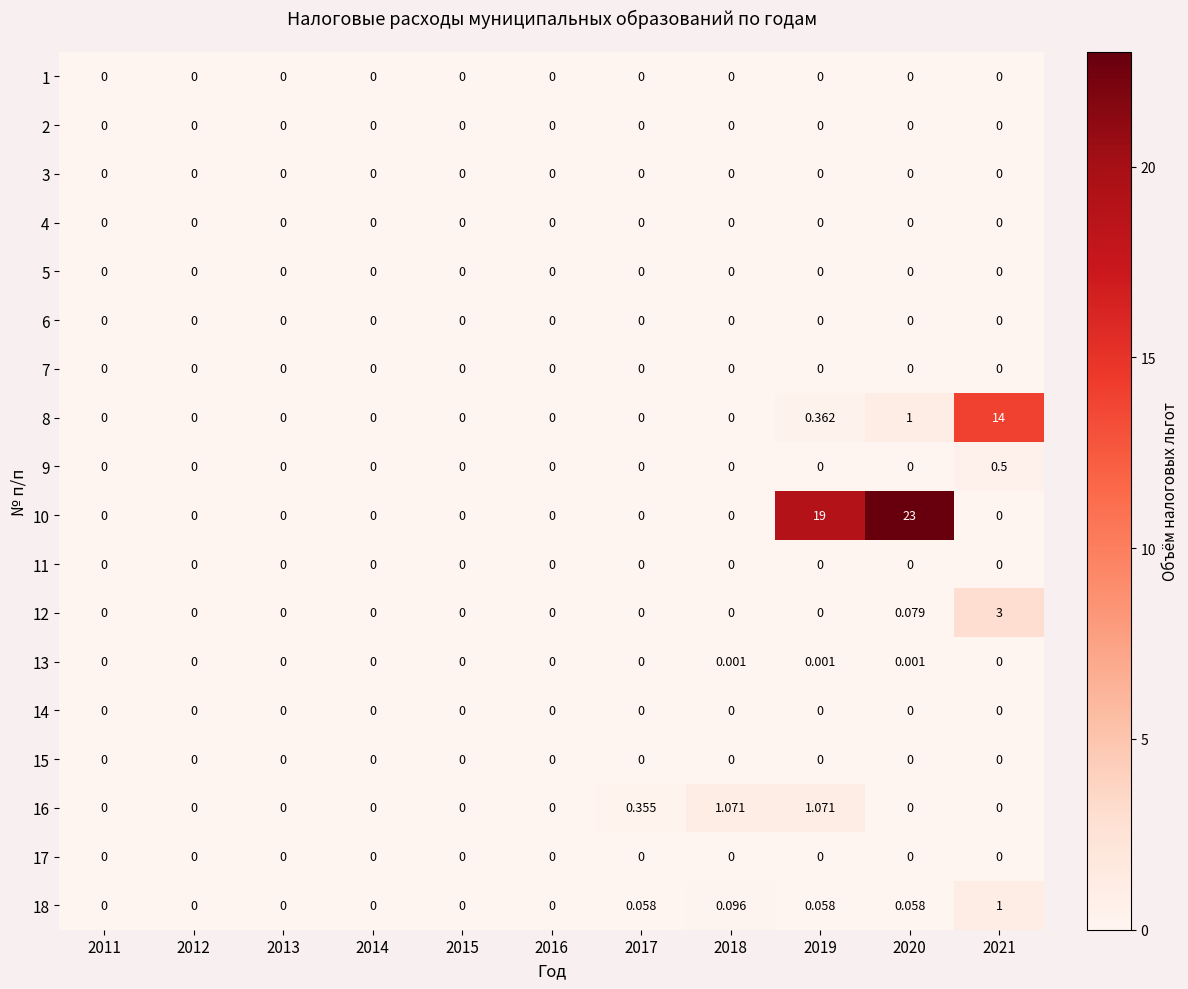

Is the value of 16 at 2019 greater than the value of 1 at 2012?

Yes